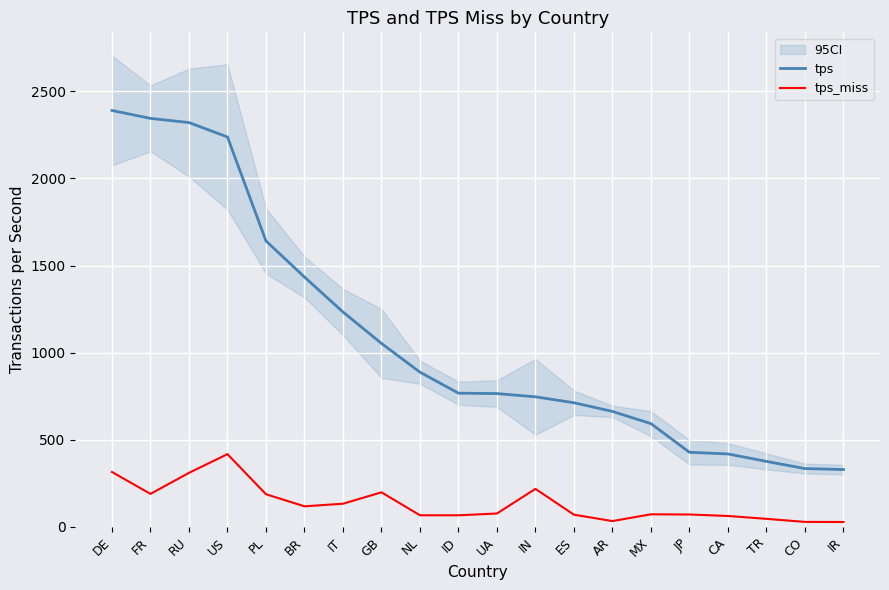

What are all the series names shown in the legend?

tps, tps_miss